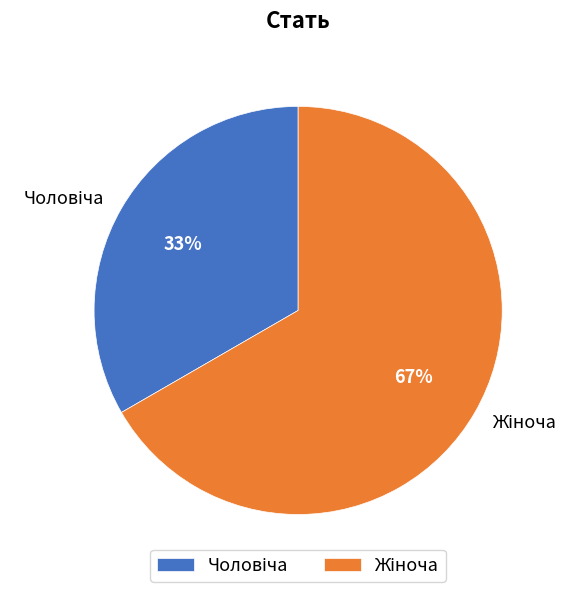

Does any single category account for the majority?

Yes